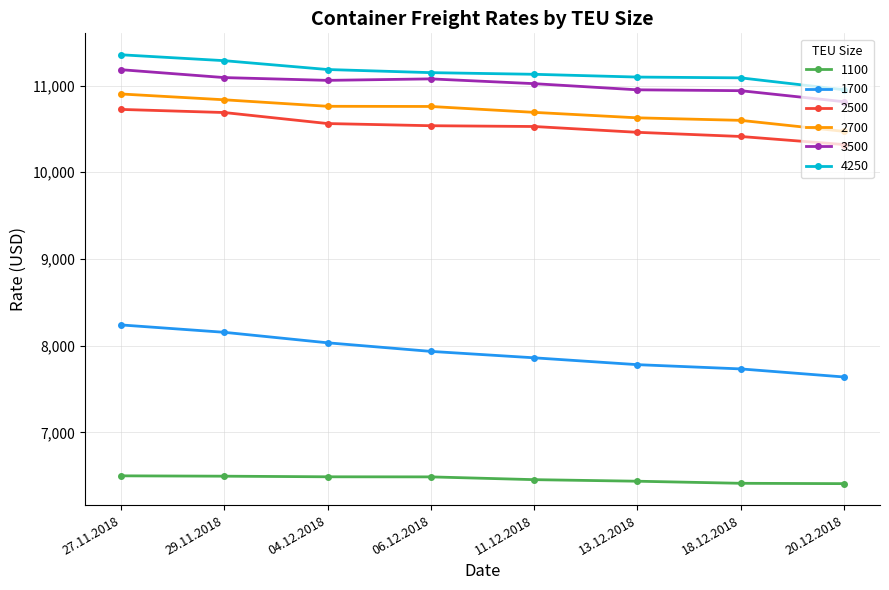

How many data points in 1100 are less than 6488?

4